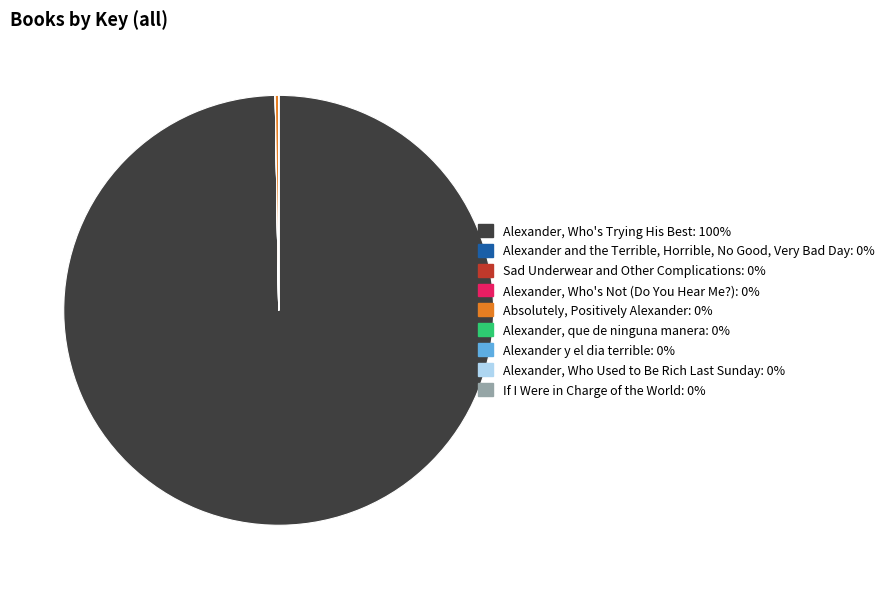

The Alexander, Who's Trying His Best: 100% slice represents 100% of the pie. True or false?

True